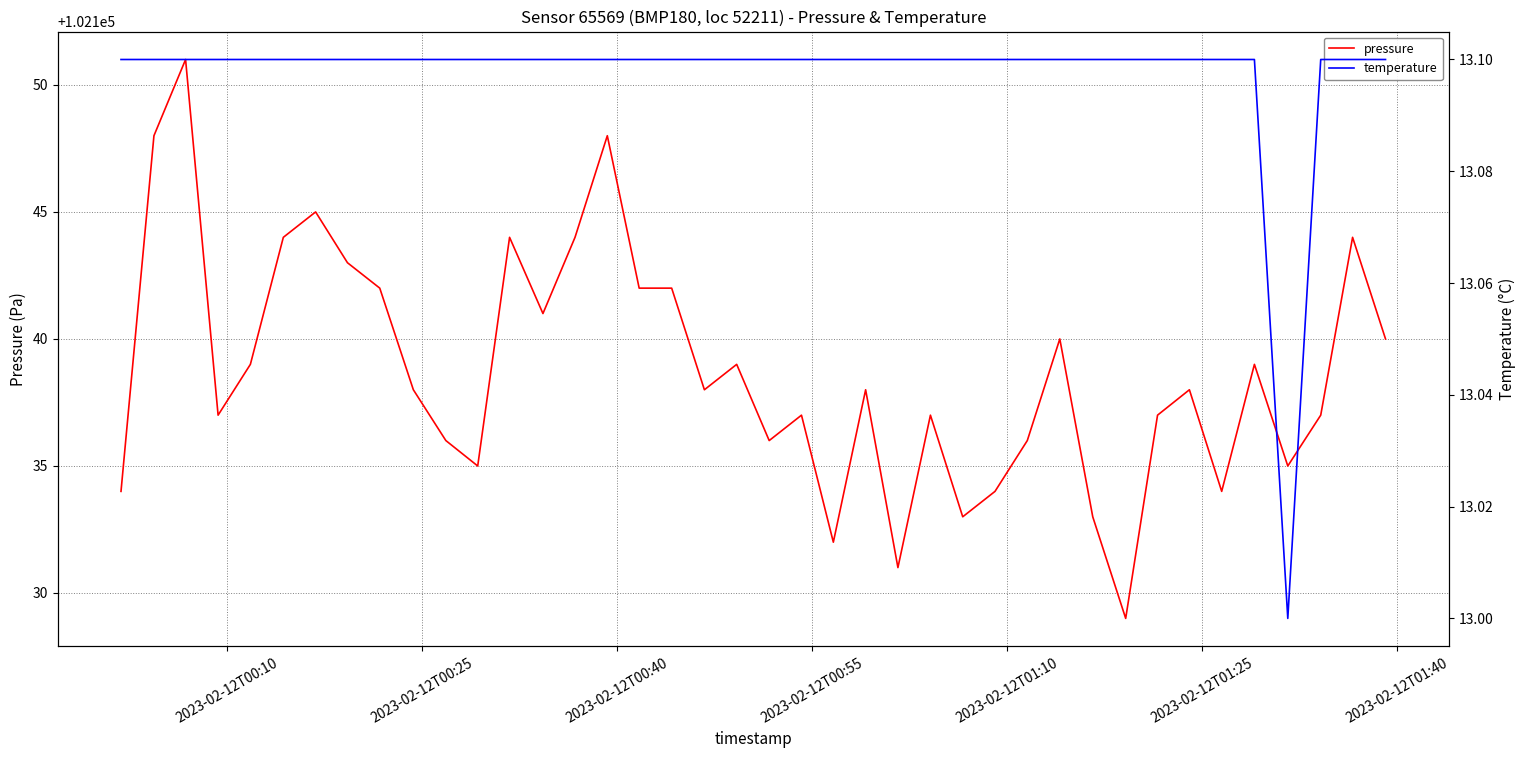

Is this an area chart (filled region under the line)?

No